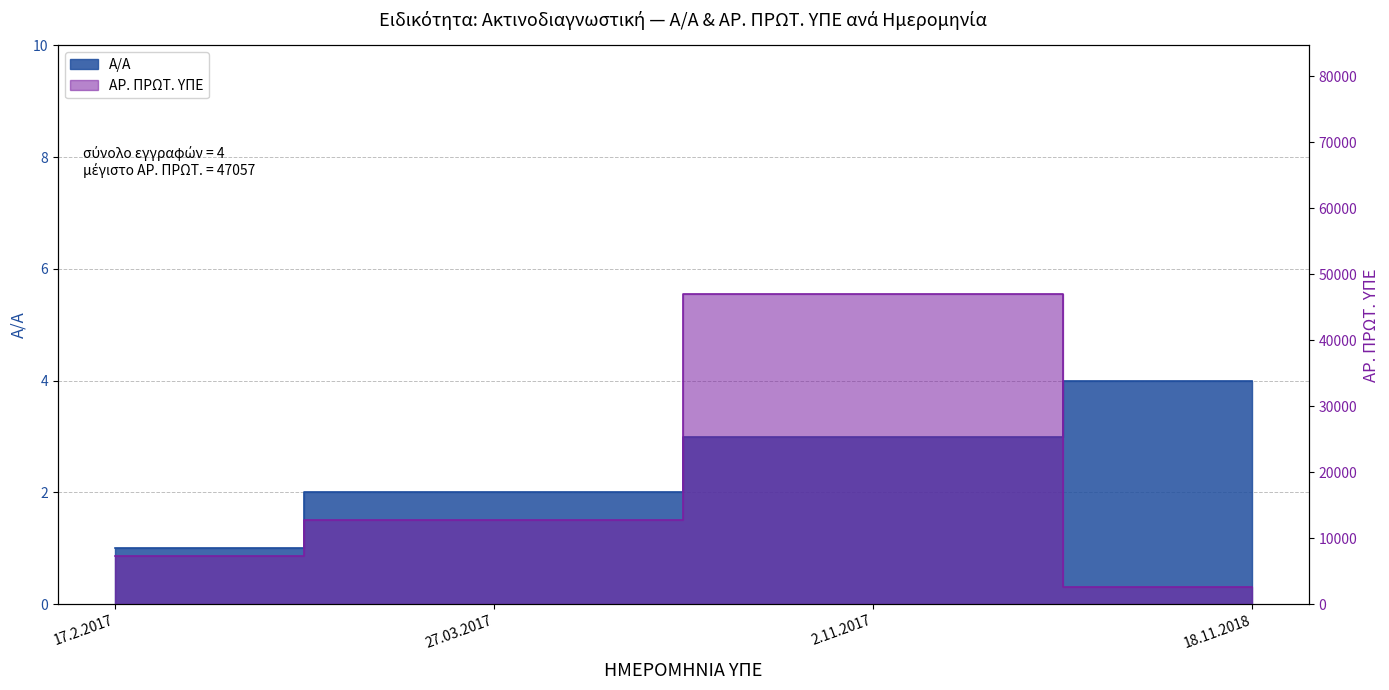

Between 17.2.2017 and 18.11.2018, which series saw the biggest shift?

ΑΡ. ΠΡΩΤ. ΥΠΕ